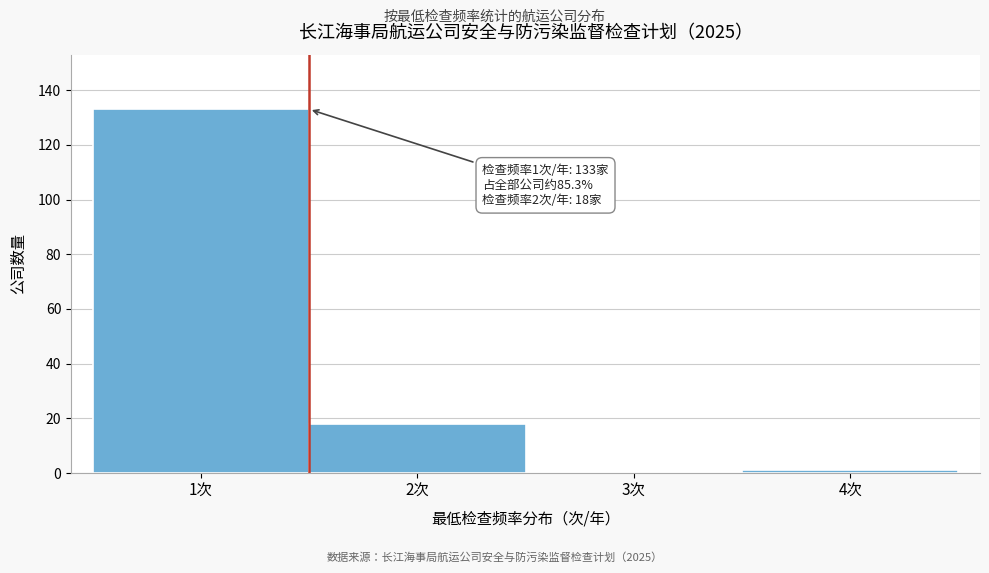

Over which range of the x-axis is the bar tallest?

0.5 to 1.5